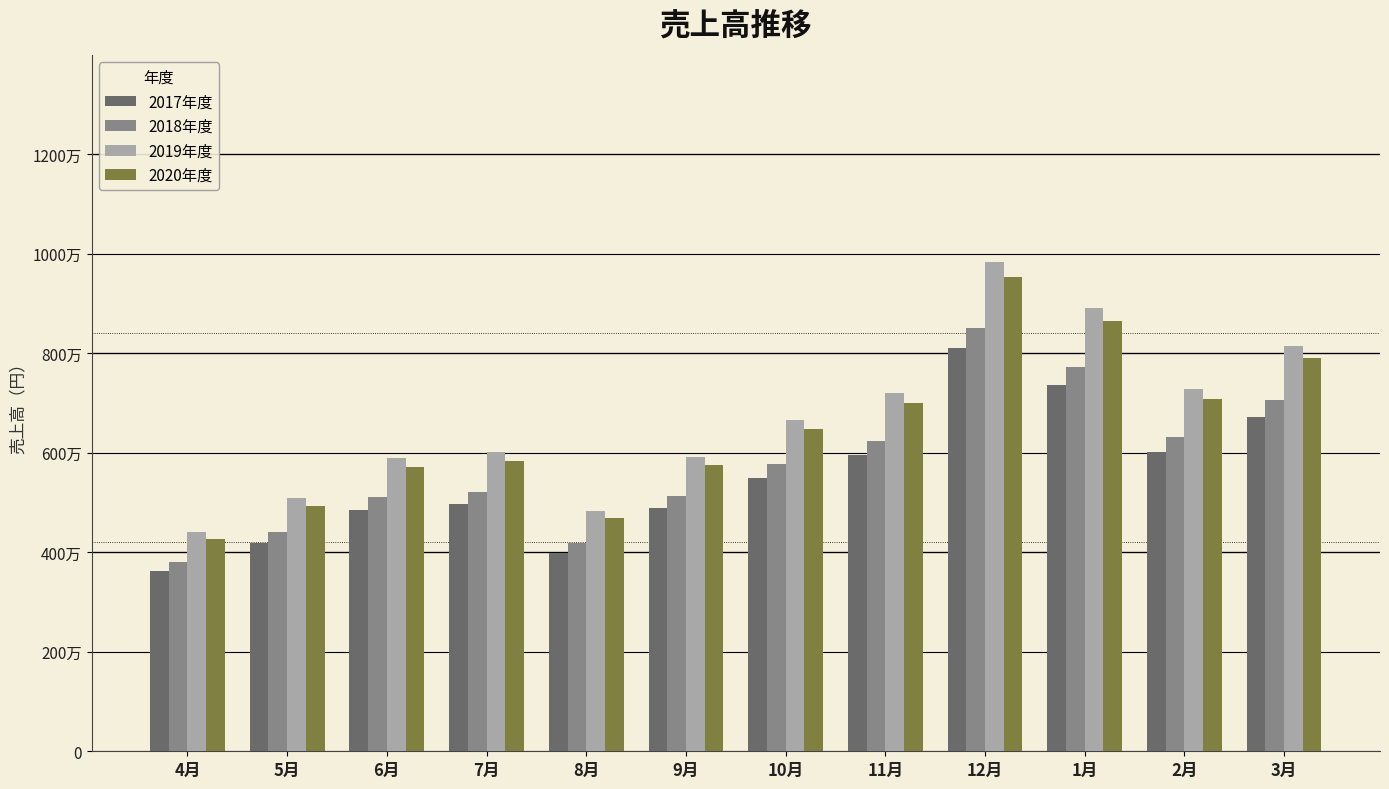

At how many categories does at least one series exceed 4487263?

11